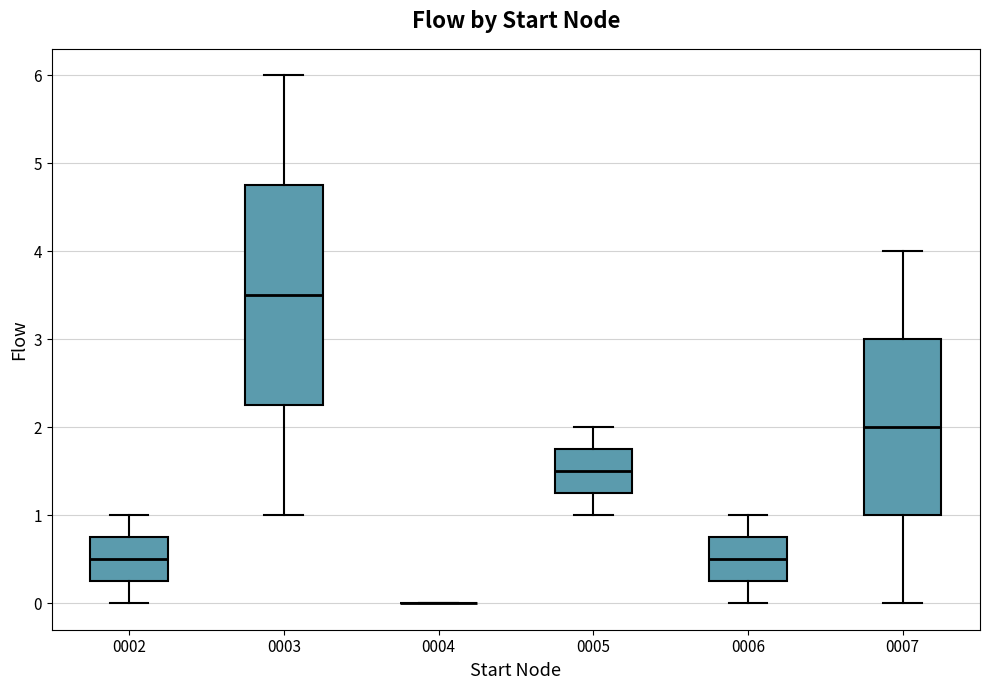

Reading left to right, read every box against the y-axis: the position of its median line, the range the box covers, and the ends of its whiskers. The values are not printed on the chart, so give them approximately, as read against the axis.

0002: median 0.5, box 0.3 to 0.8, whiskers 0.0 to 1.0
0003: median 3.5, box 2.3 to 4.8, whiskers 1.0 to 6.0
0004: box collapsed to a line at 0.0, whiskers 0.0 to 0.0
0005: median 1.5, box 1.3 to 1.8, whiskers 1.0 to 2.0
0006: median 0.5, box 0.3 to 0.8, whiskers 0.0 to 1.0
0007: median 2.0, box 1.0 to 3.0, whiskers 0.0 to 4.0